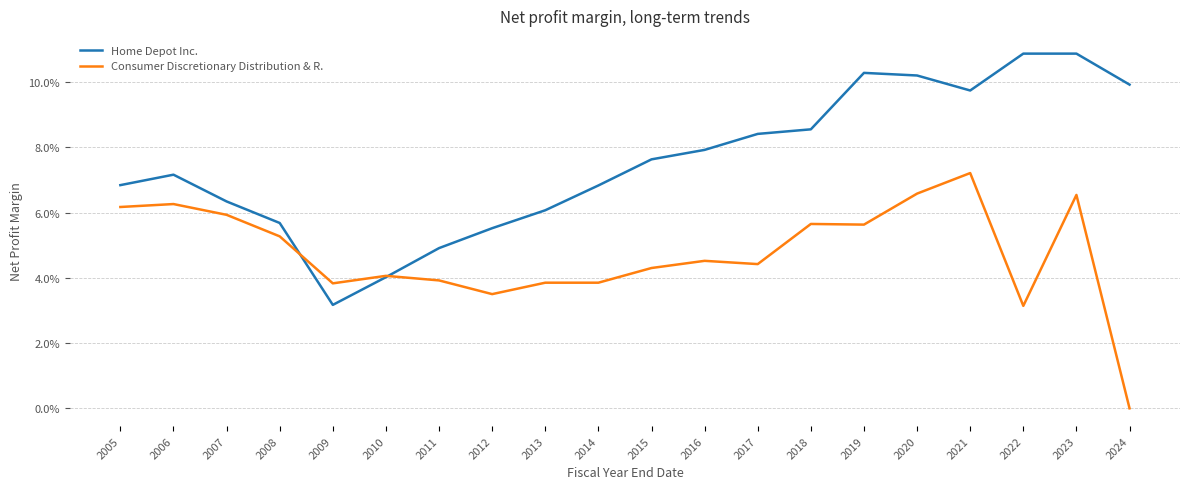

Does the chart display data point markers on the line(s)?

No